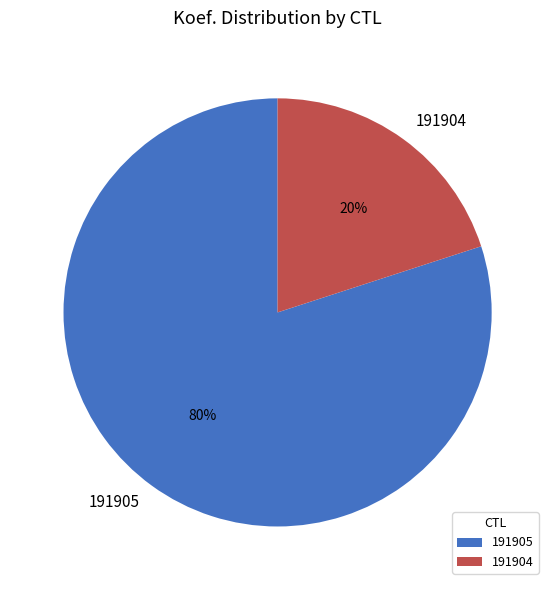

Between 191905 and 191904, which is larger?

191905